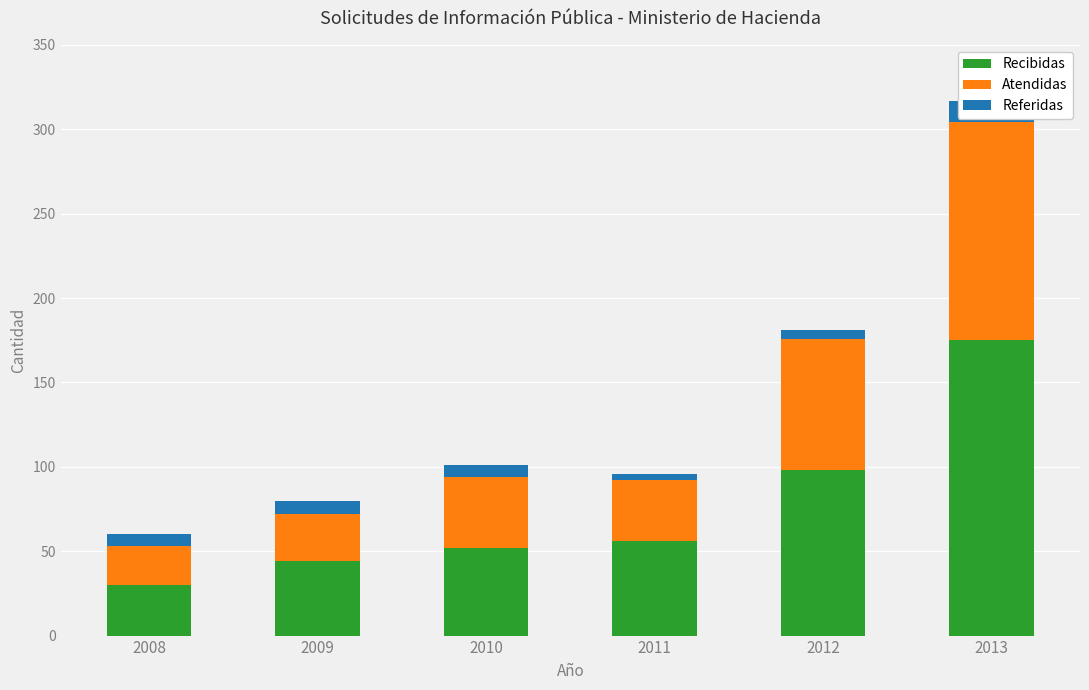

At how many categories does at least one series exceed 151?

1